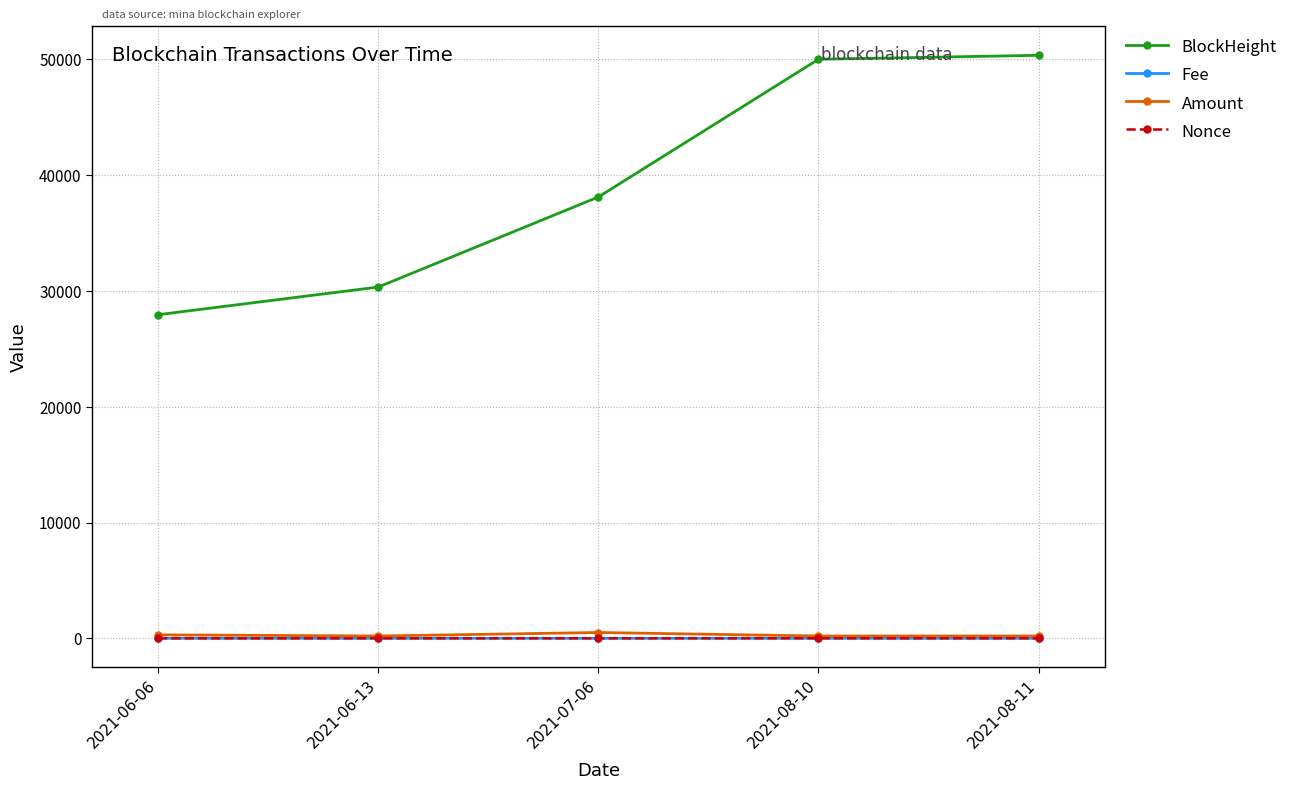

What position from the left is 2021-06-06?

1